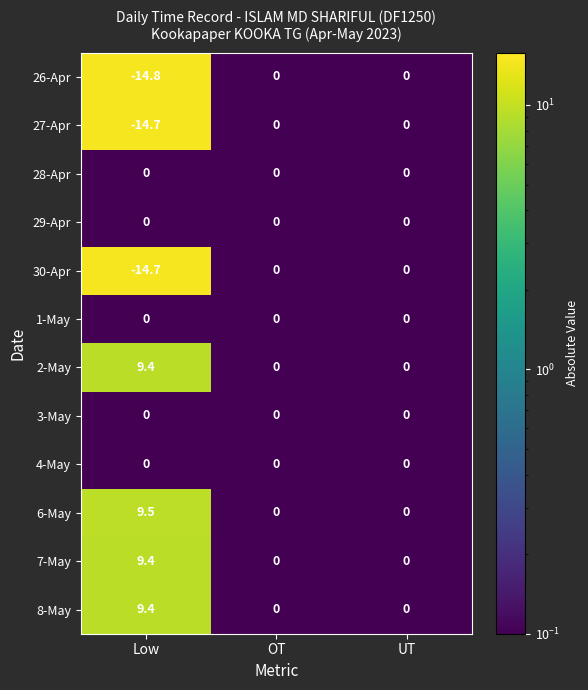

What is the greatest value displayed?

9.5